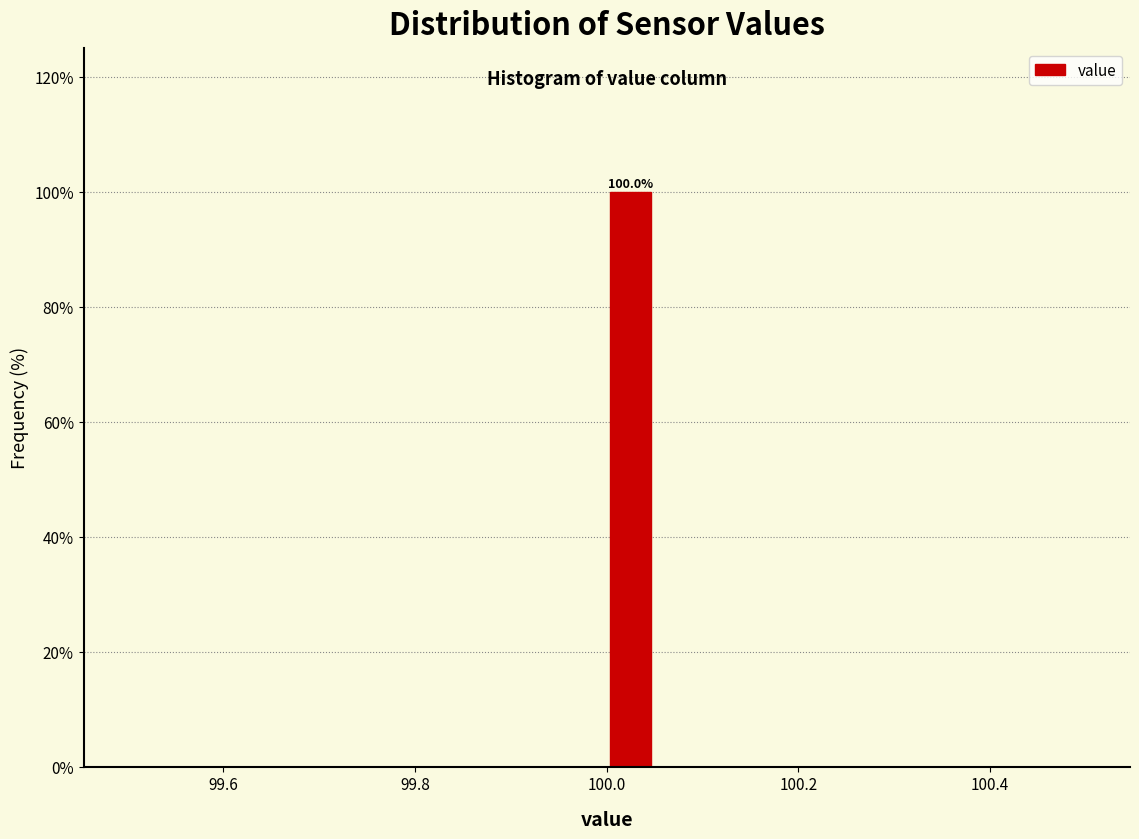

Around what value on the x-axis is the tallest bar? Give the approximate position of its centre, as read against the axis.

100.02